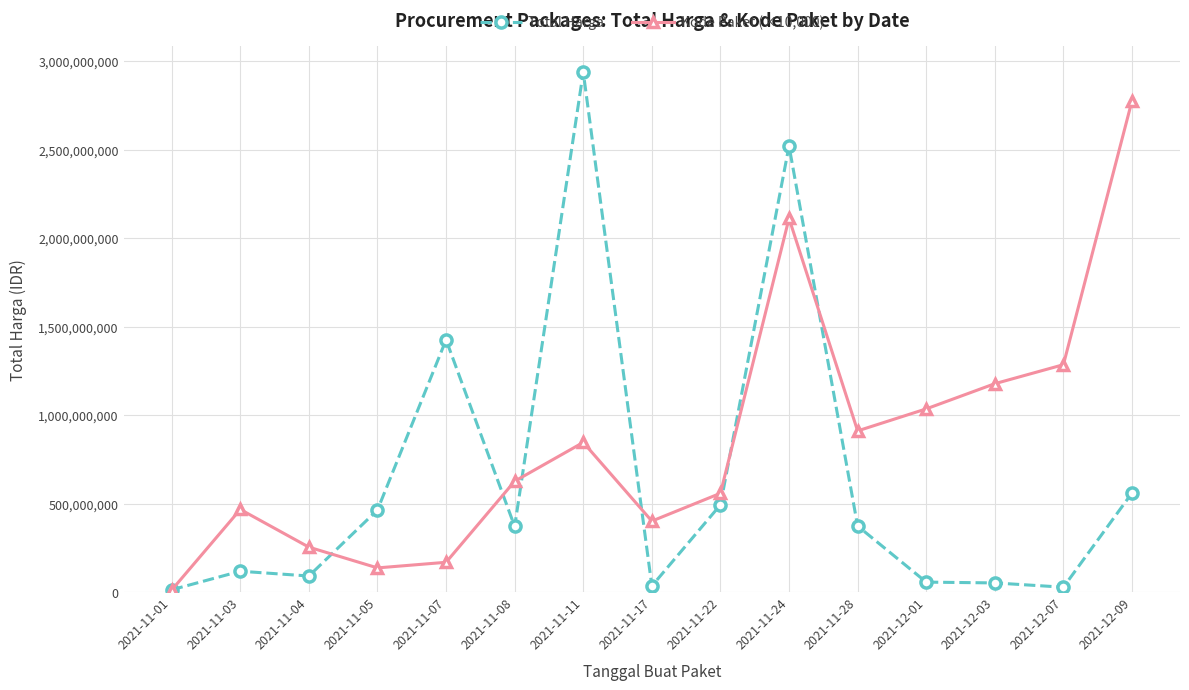

How many lines are shown in the chart?

2